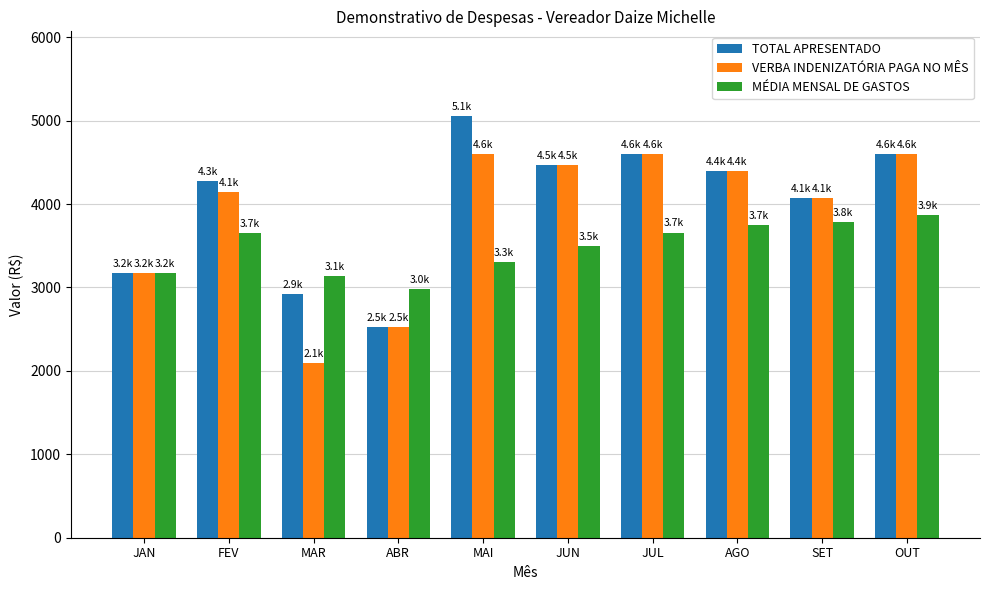

What is the label of the 4th bar from the left?

ABR